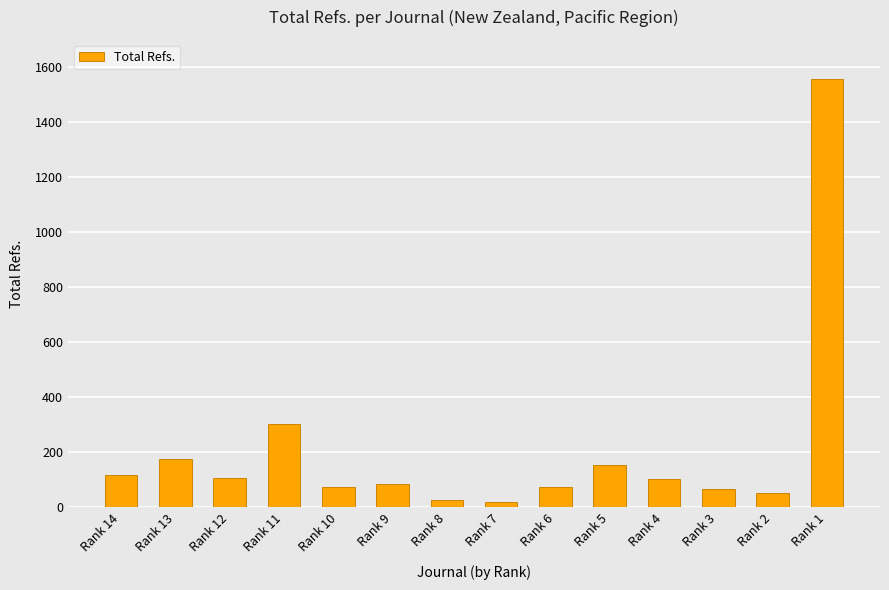

Is it true that the value at Rank 9 is 84?

True